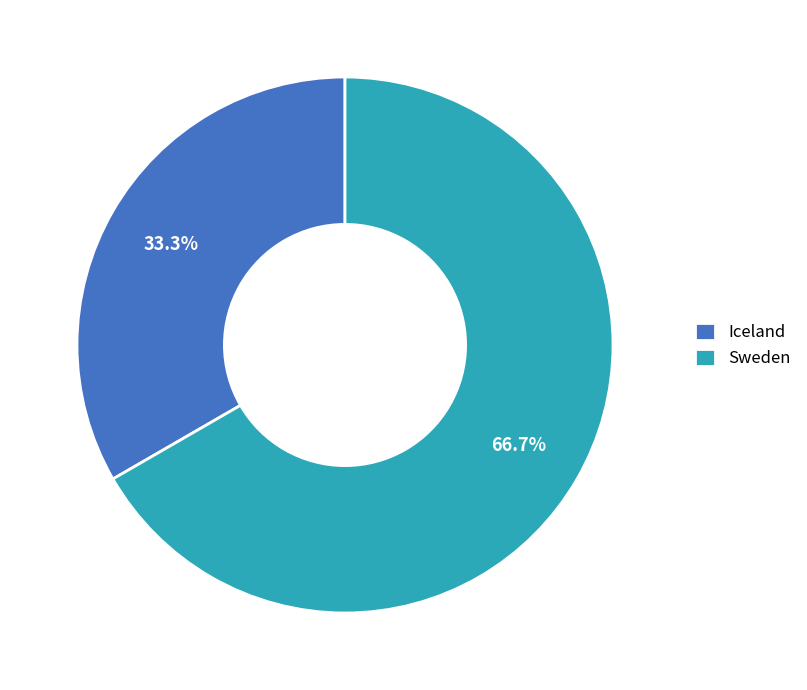

What percentage is the Iceland slice, to the nearest percent?

33%